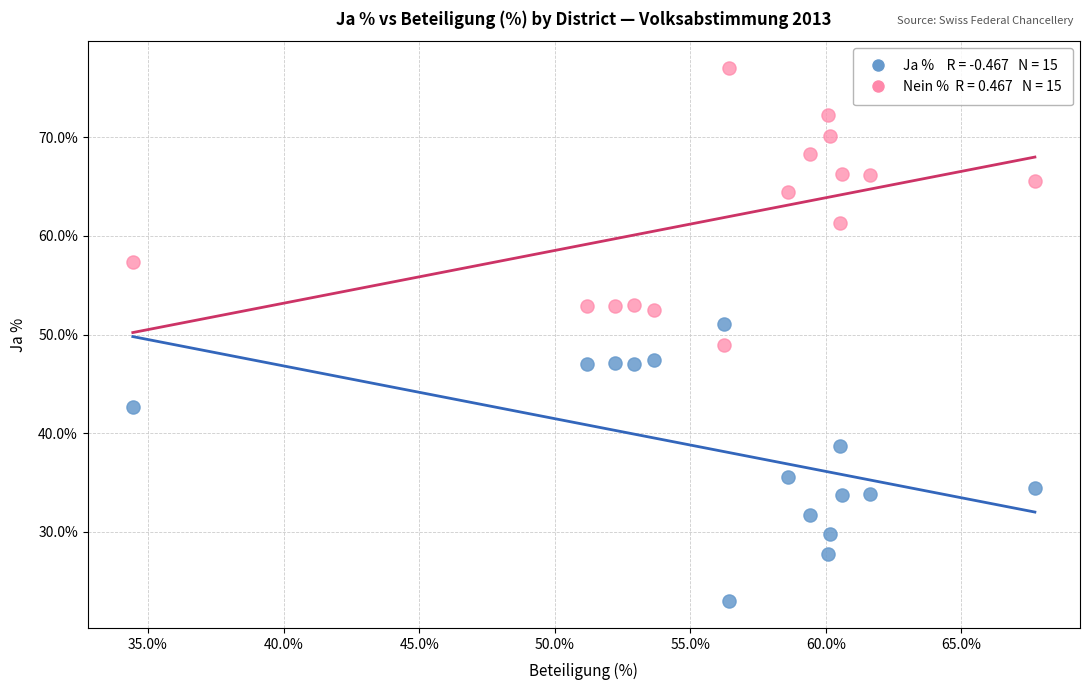

Across all data points, what is the range of Y values (max minus min)?

54.1